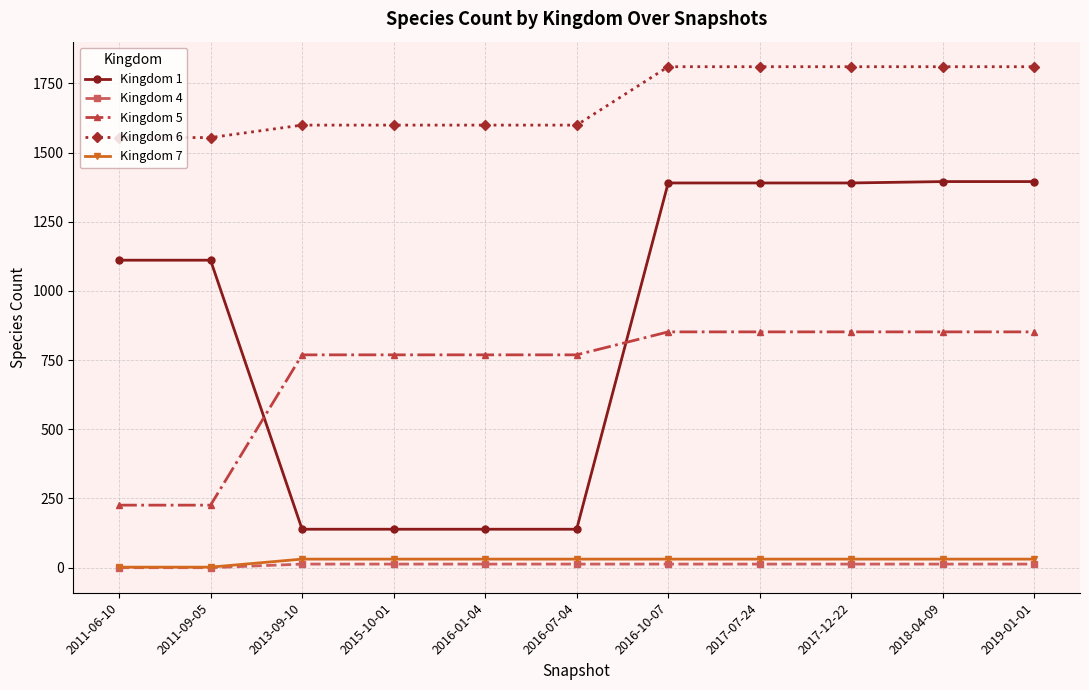

The value of Kingdom 6 at 2017-07-24 is 462. True or false?

False